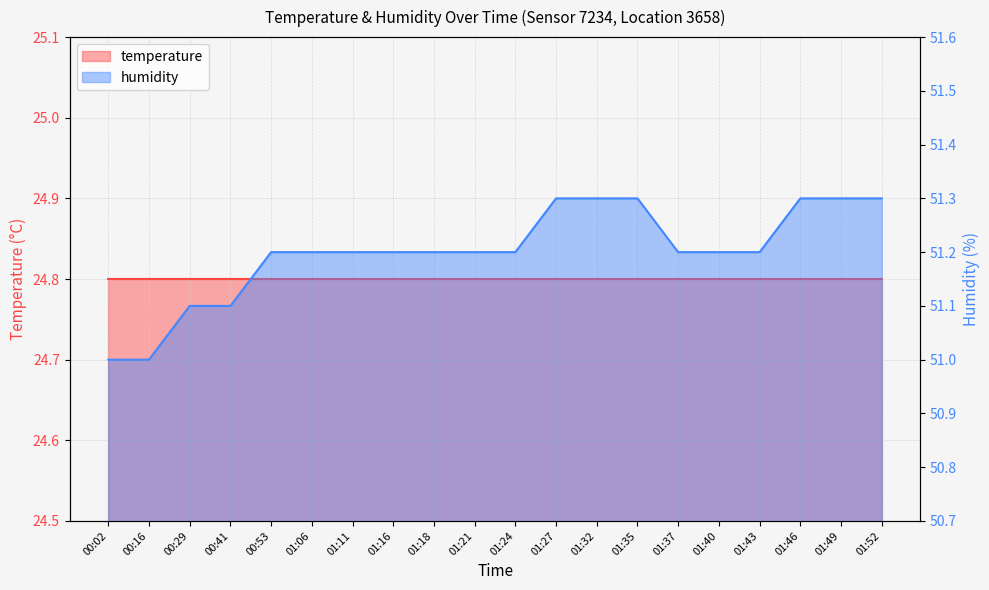

Which has a higher value, 01:40 or 01:49?

01:49